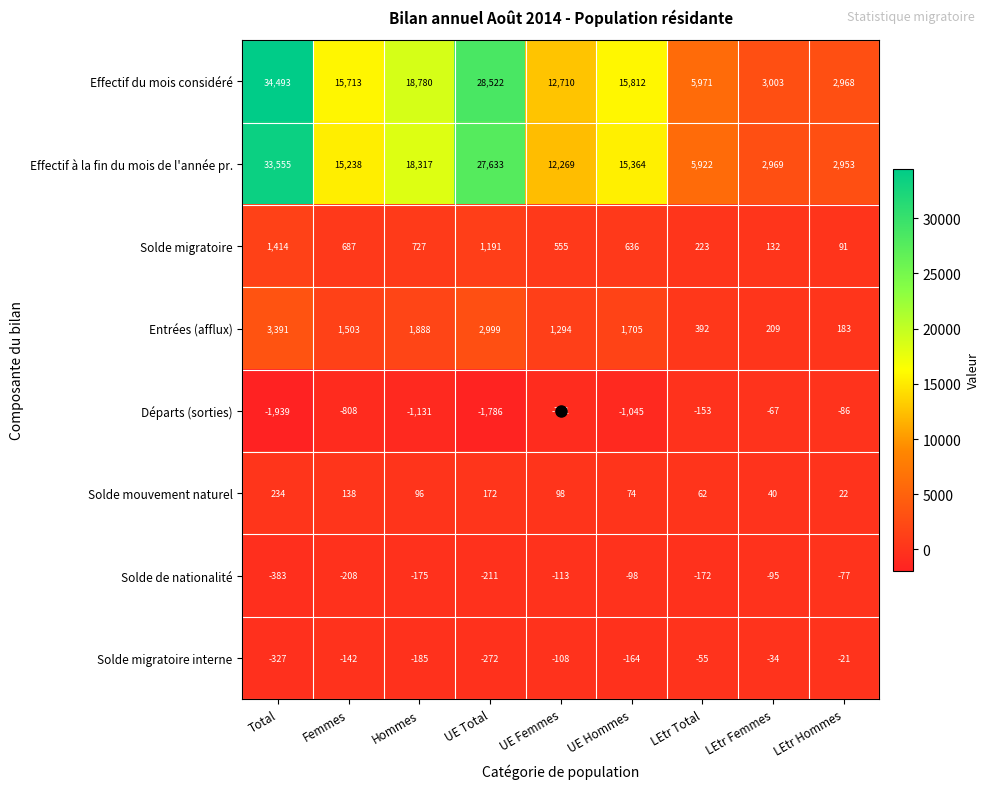

Count the number of data series in this chart.

8